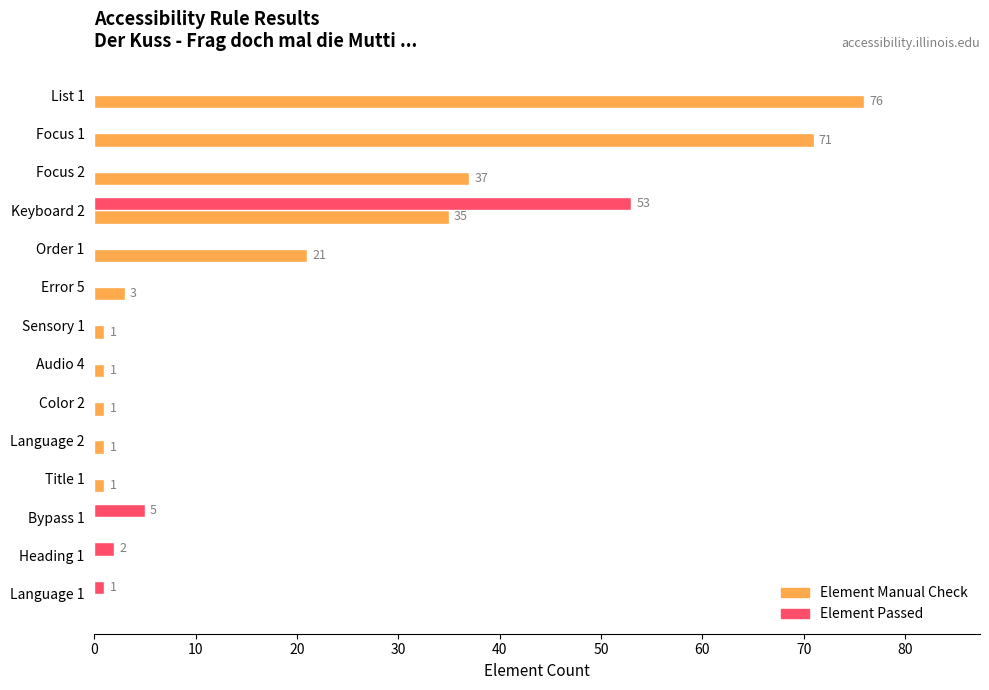

Between Heading 1 and Language 1, which series saw the biggest shift?

Element Passed